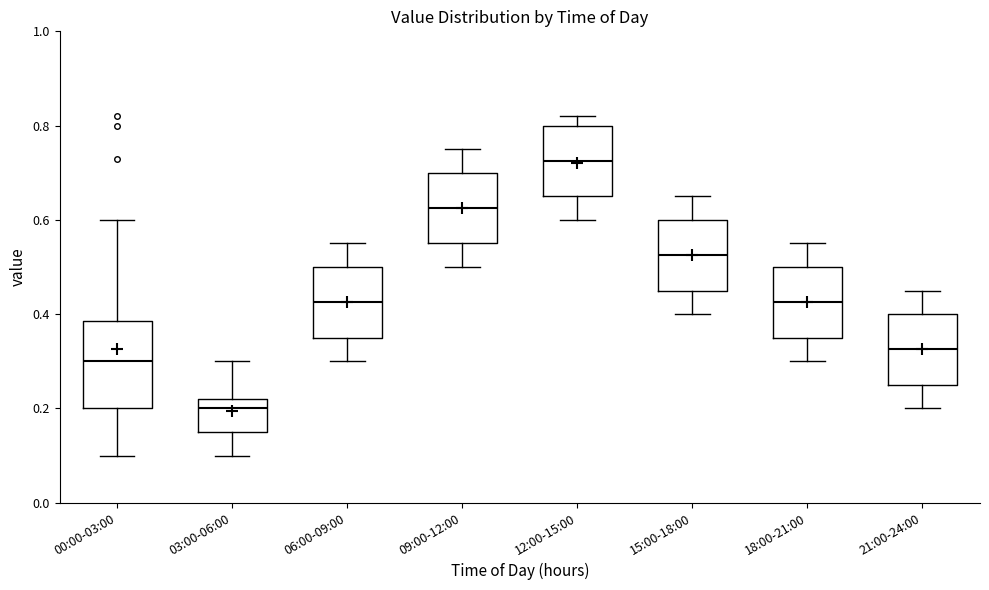

Where does the median line of the box for 00:00-03:00 sit on the y-axis? The values are not printed on the chart, so give them approximately, as read against the axis.

0.30